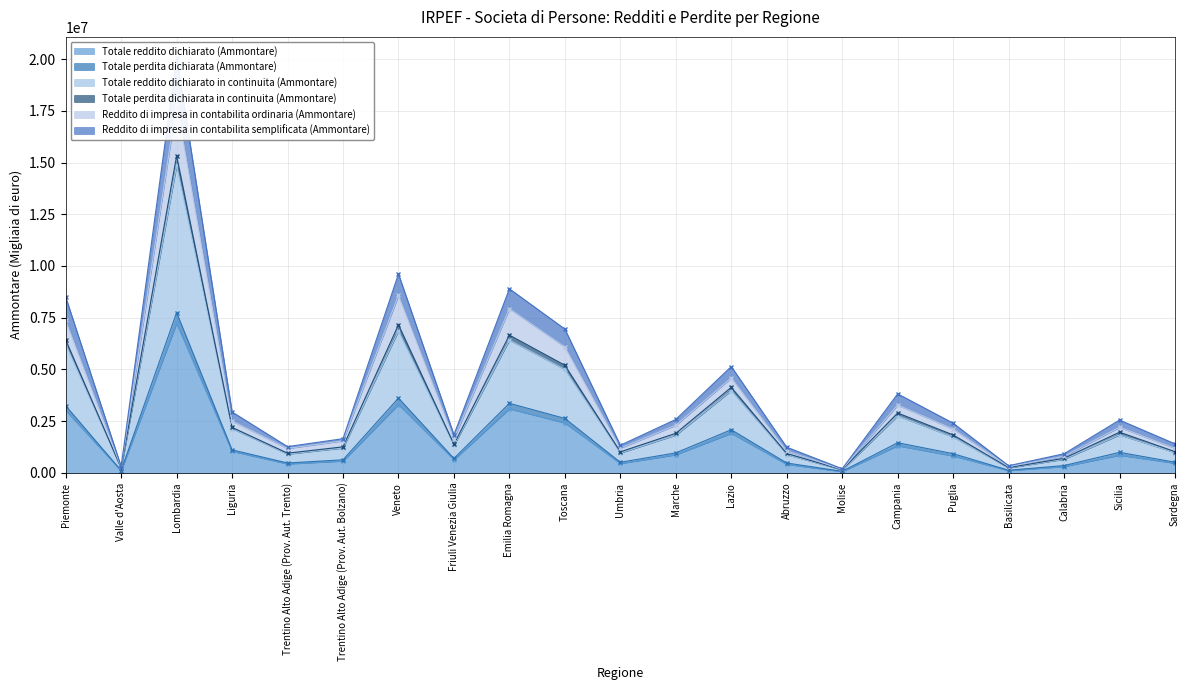

What is the maximum value for Totale reddito dichiarato (Ammontare)?

7236909